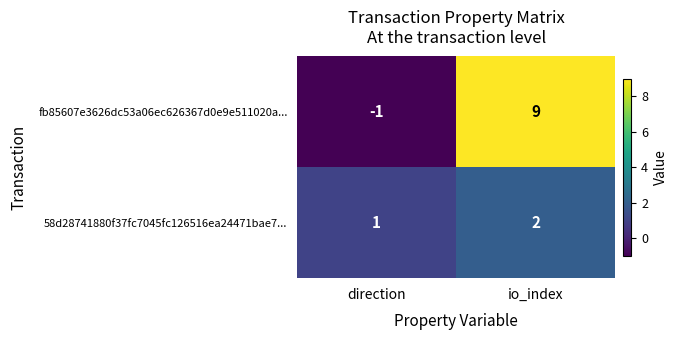

Rank the series by their average value, from highest to lowest.

fb85607e3626dc53a06ec626367d0e9e511020a..., 58d28741880f37fc7045fc126516ea24471bae7...